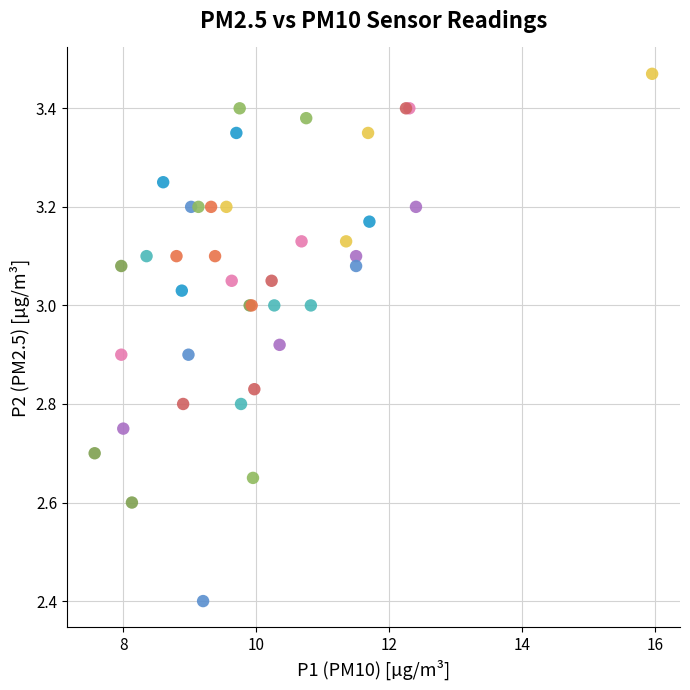

What Y value in the scatter plot is closest to 2?

2.4